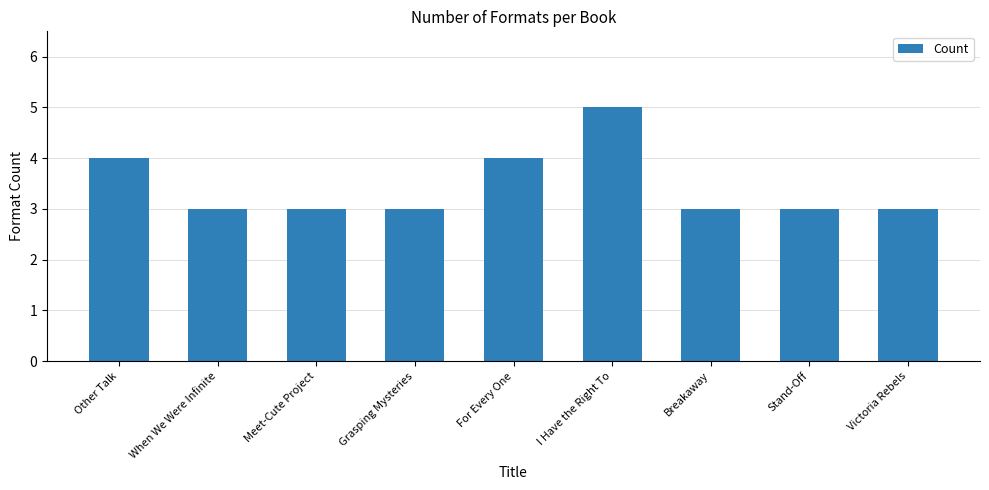

What is the label of the 5th bar from the left?

For Every One